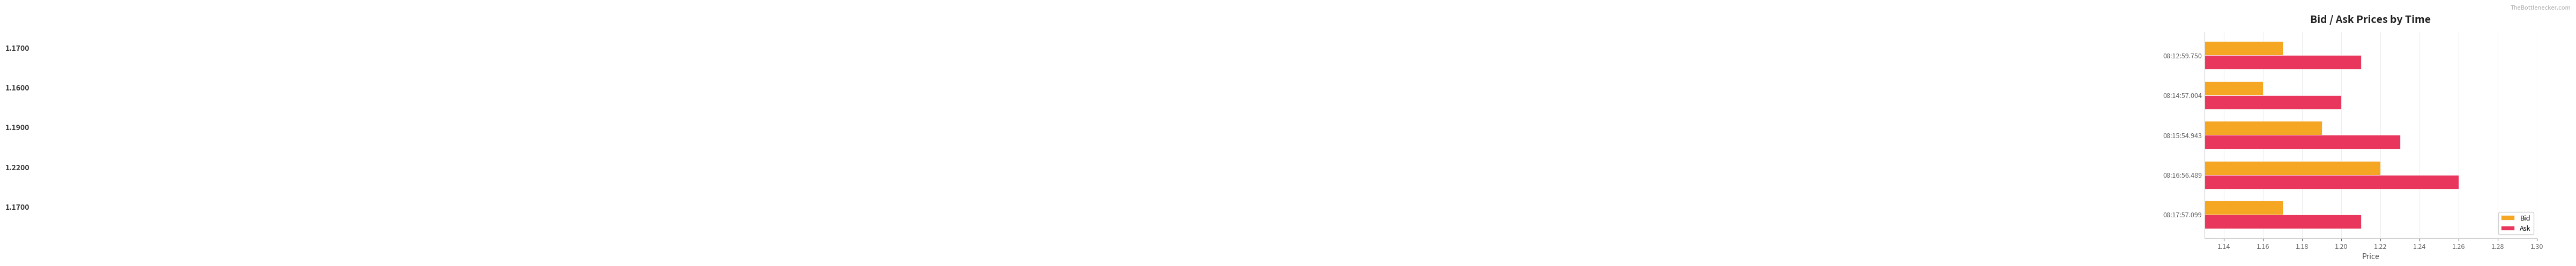

What is the total value across all series at 08:16:56.489?

2.5